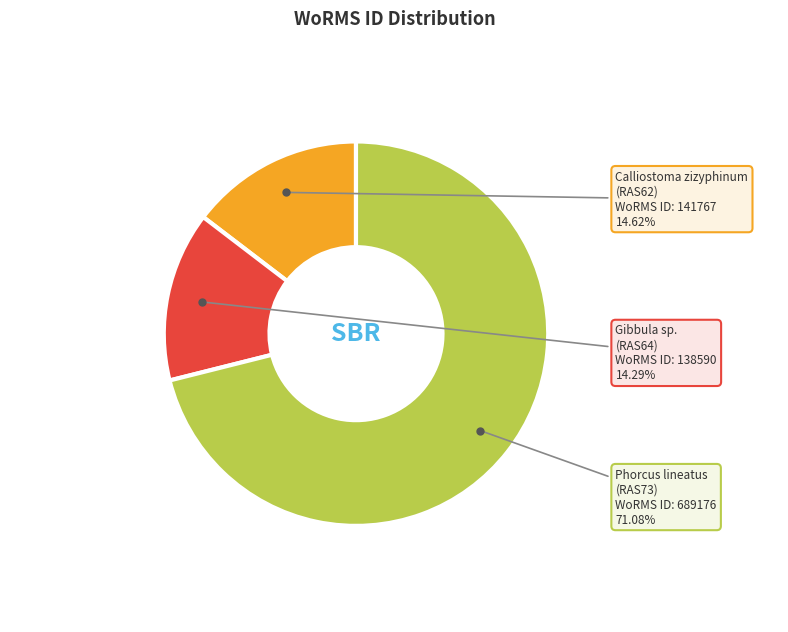

Which category has the biggest portion of the pie?

Phorcus lineatus (RAS73)